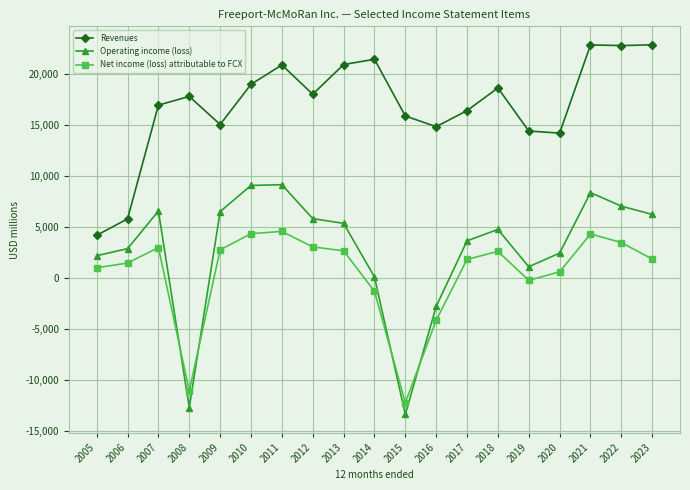

True or false: Net income (loss) attributable to FCX and Revenues intersect in this chart.

False